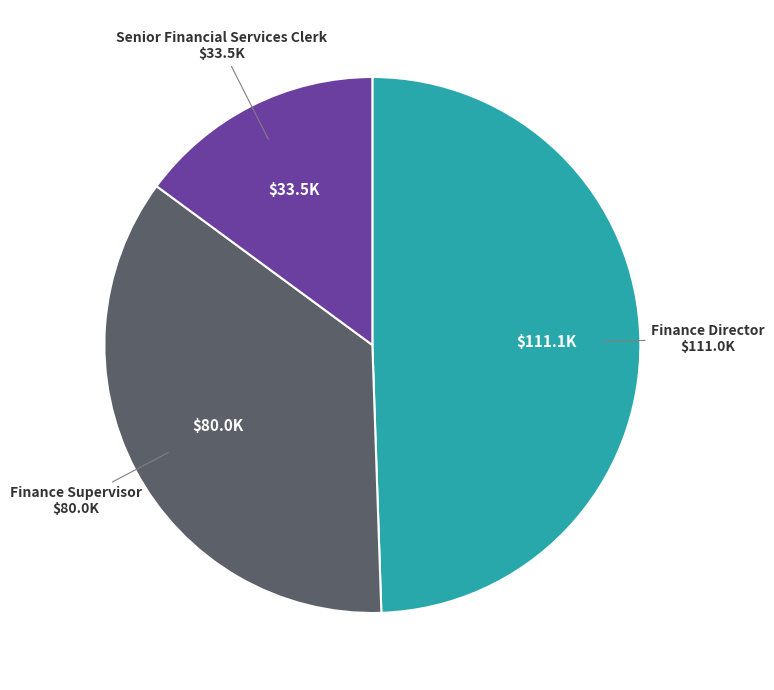

Is there any slice that represents more than half of the pie?

No